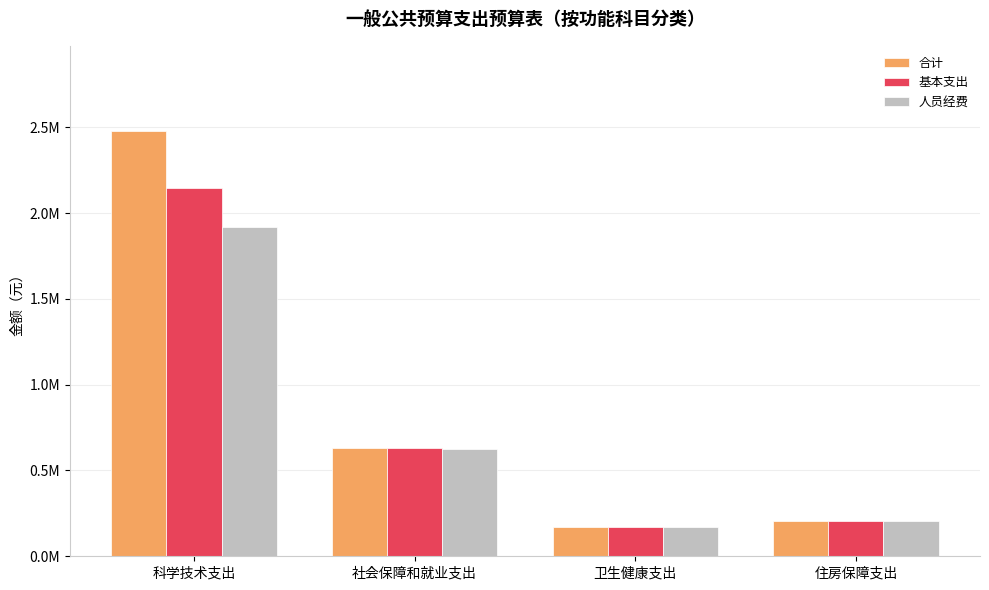

Which series changed the most between 科学技术支出 and 住房保障支出?

合计